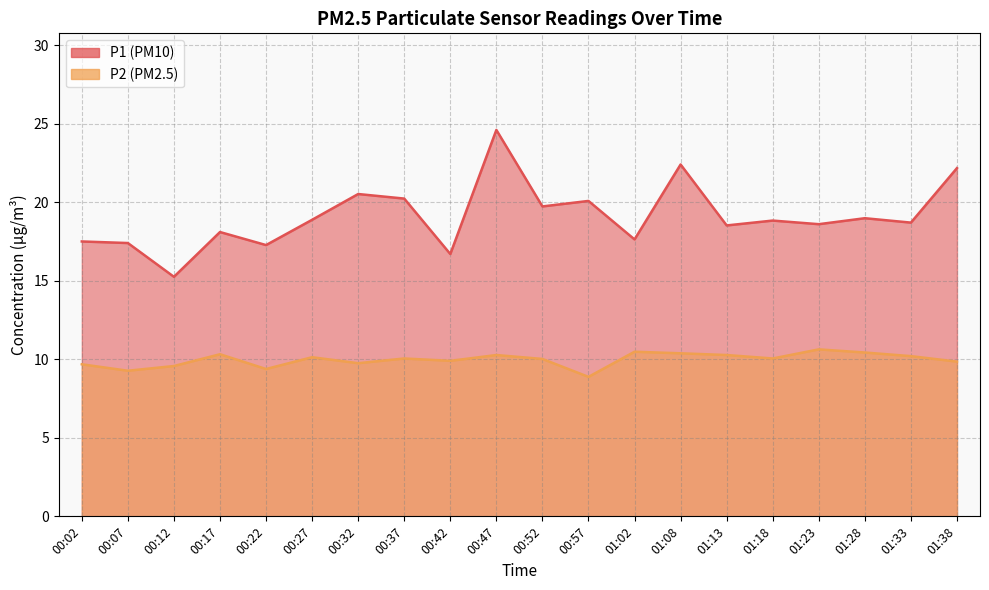

Where is the first local minimum for P2?

00:07